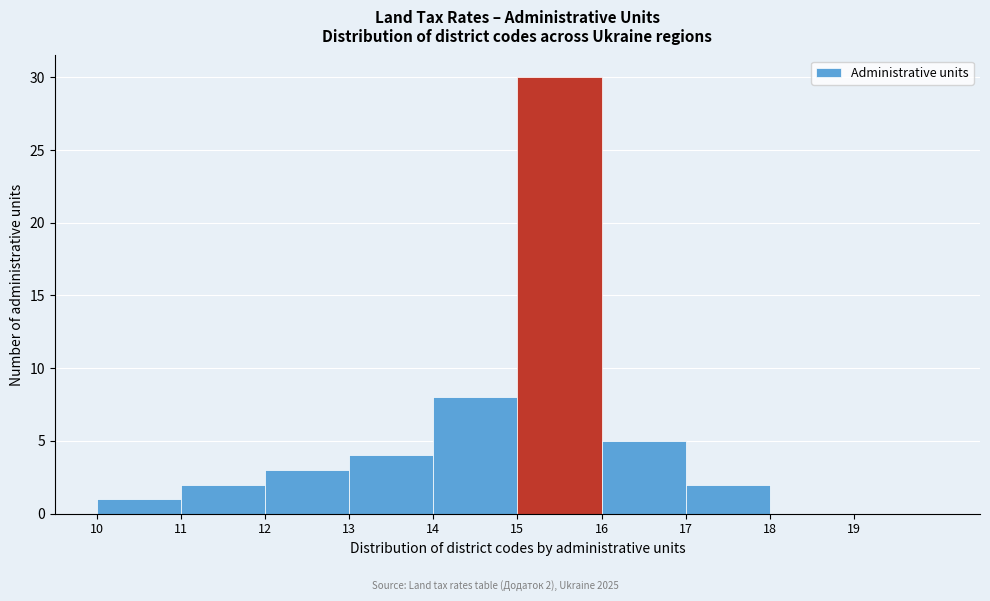

Which range on the x-axis has the tallest bar?

15 to 16